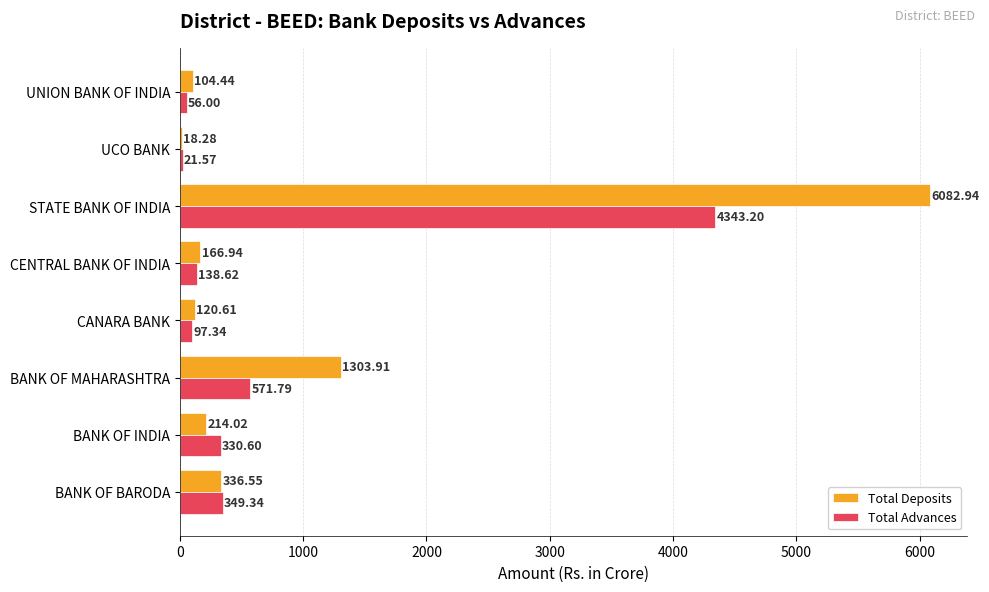

At which category is the sum across all series the highest?

STATE BANK OF INDIA